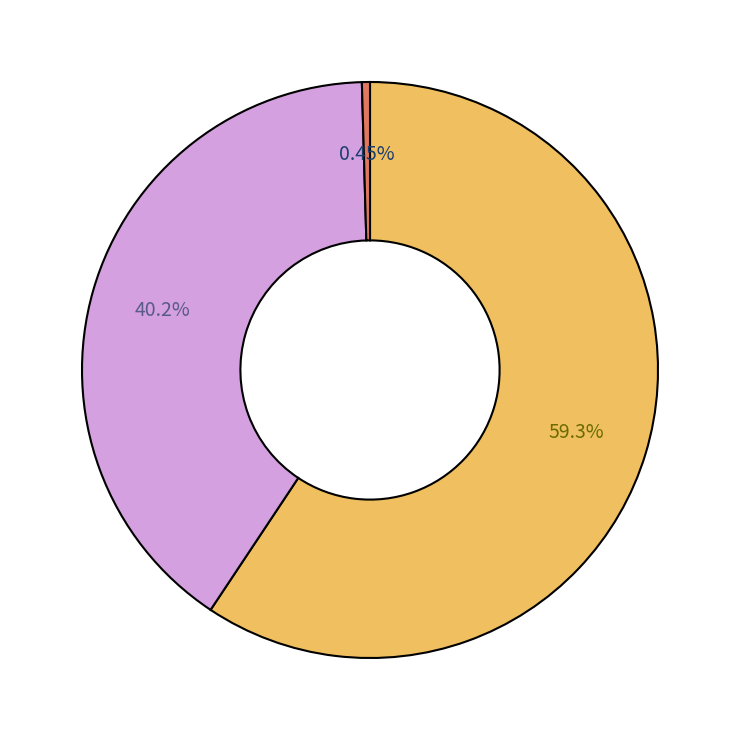

Is there a majority slice in this chart?

Yes